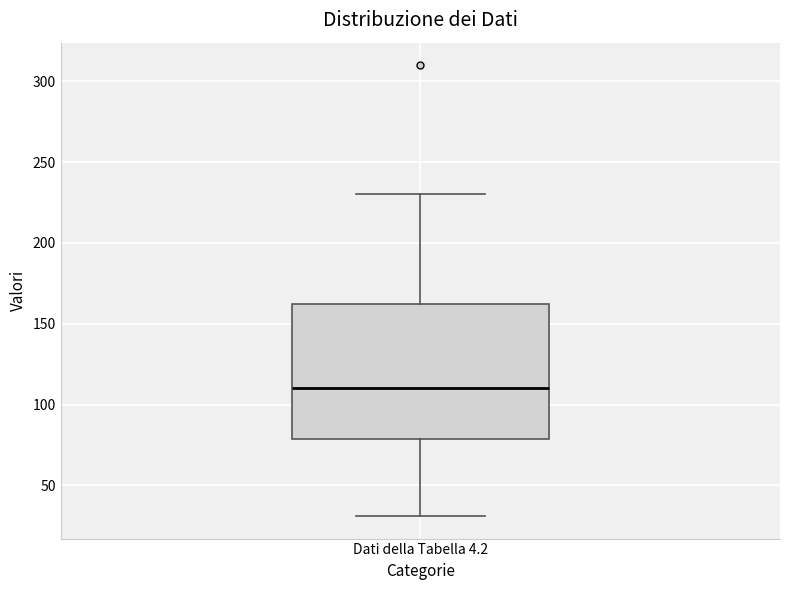

Where does the median line of the box for Dati della Tabella 4.2 sit on the y-axis? The values are not printed on the chart, so give them approximately, as read against the axis.

110